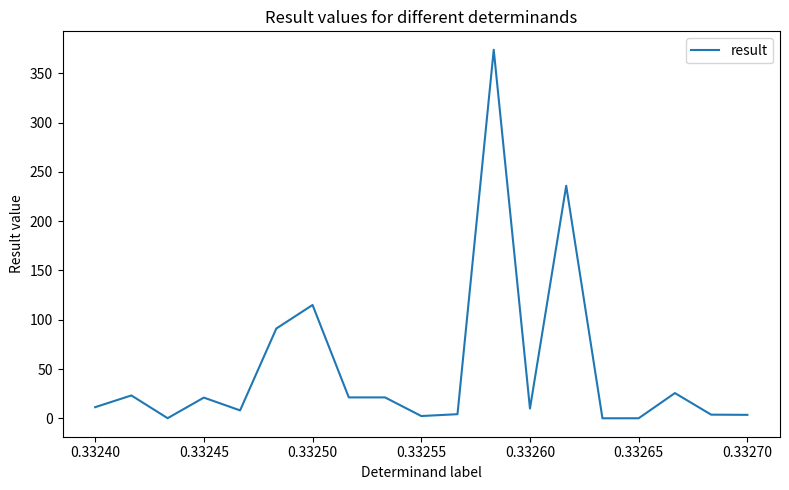

What is the difference between the maximum and minimum values?

374.0